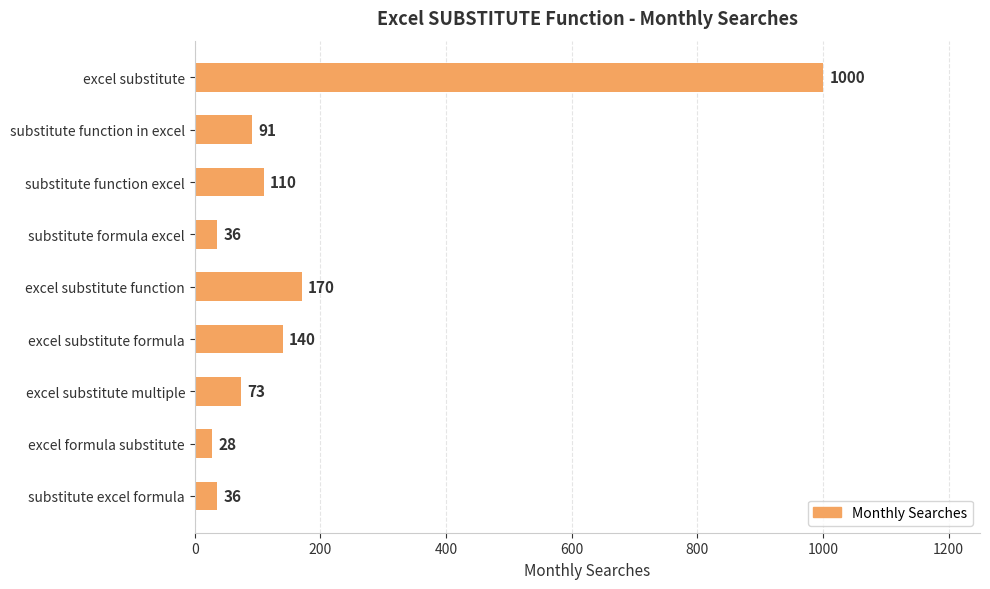

What is the greatest value displayed?

1000